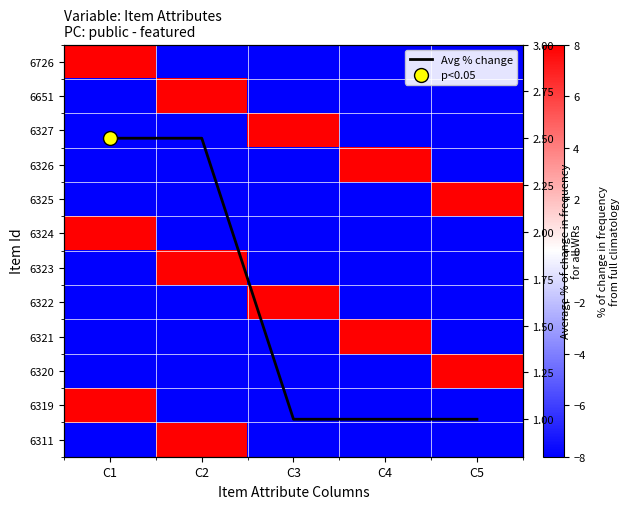

What is the total value across all series at C2?

-45.5